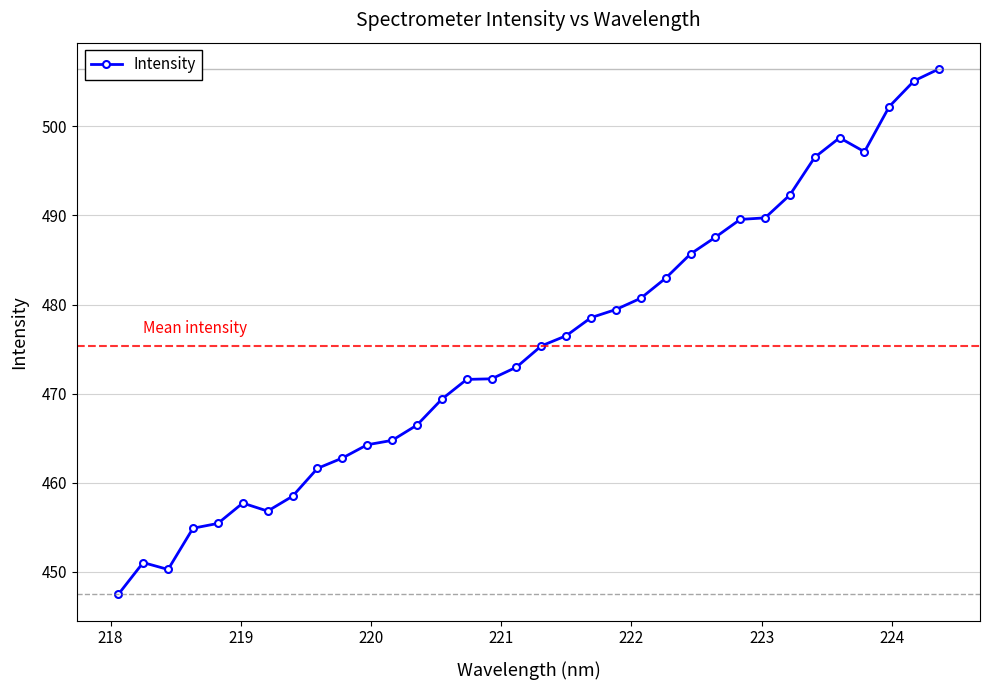

What is the average value?

475.4